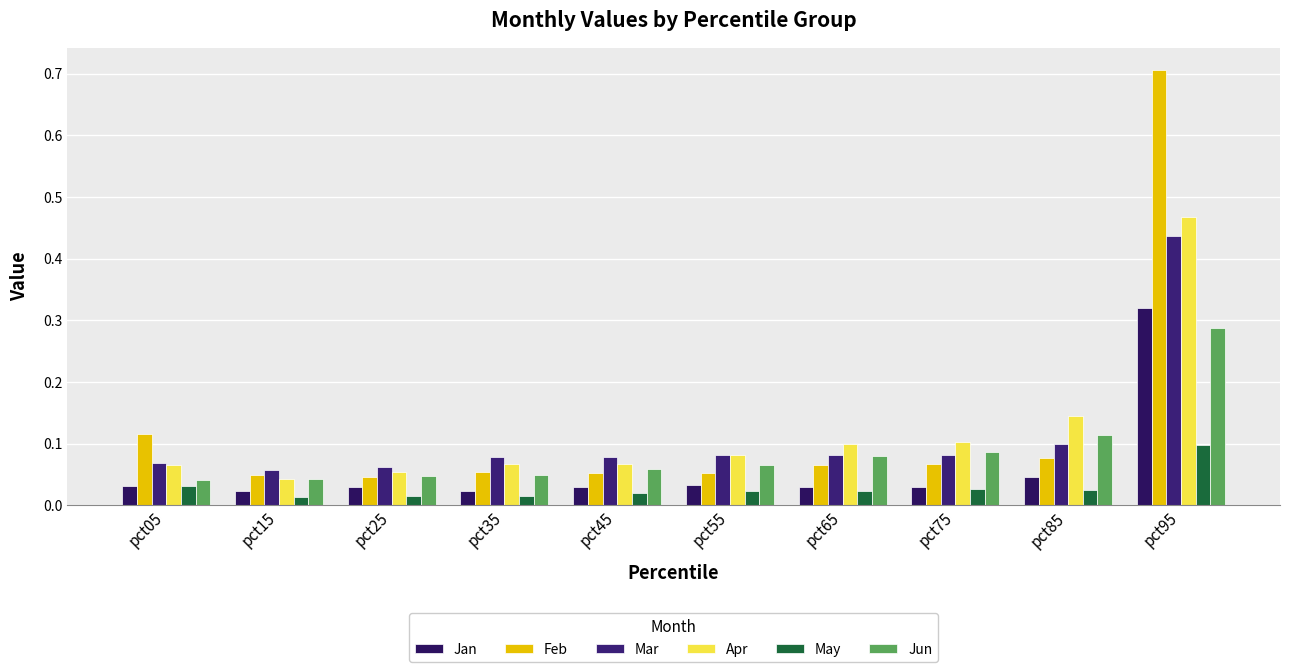

True or false: May has a value of 0.0 at pct55.

True